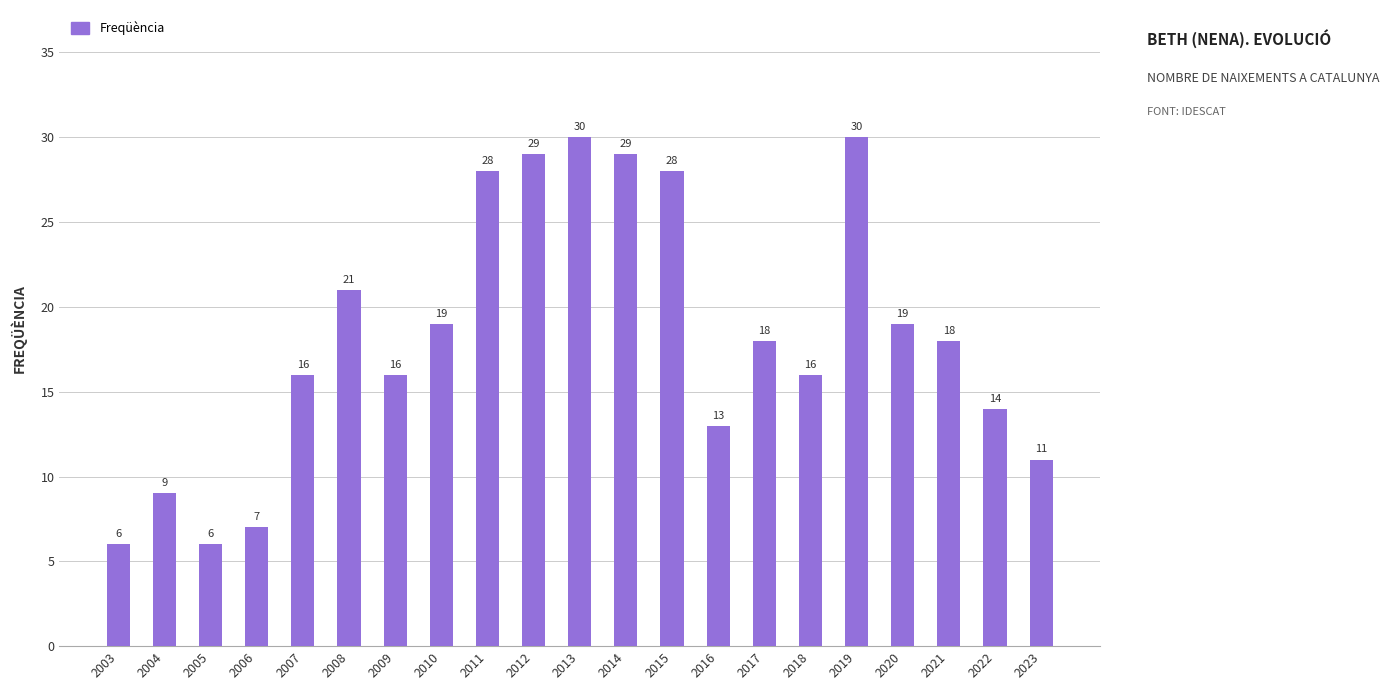

Is it true that the value at 2015 is 49?

False